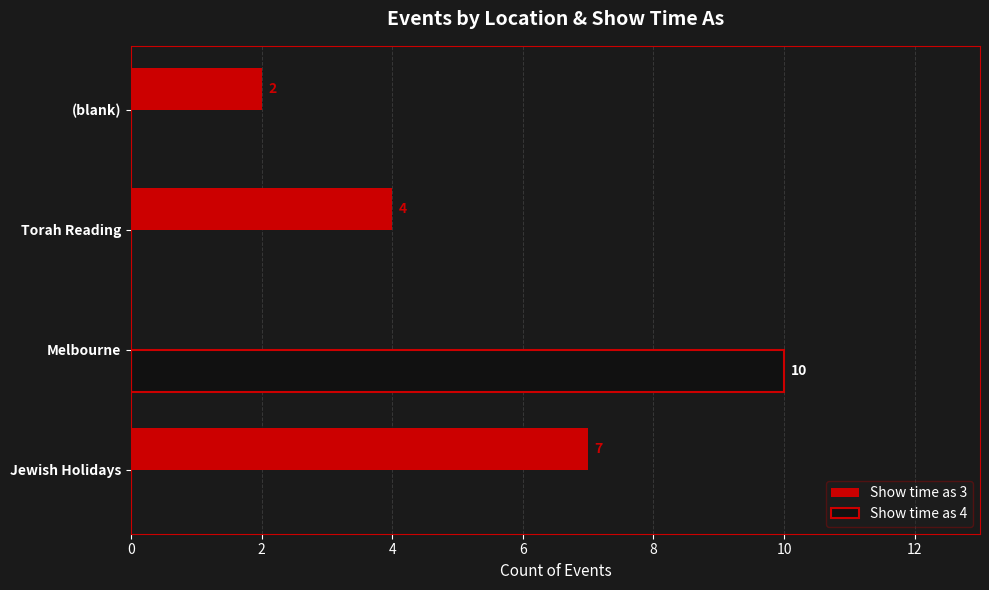

True or false: Show time as 4 has a value of 4 at Jewish Holidays.

False